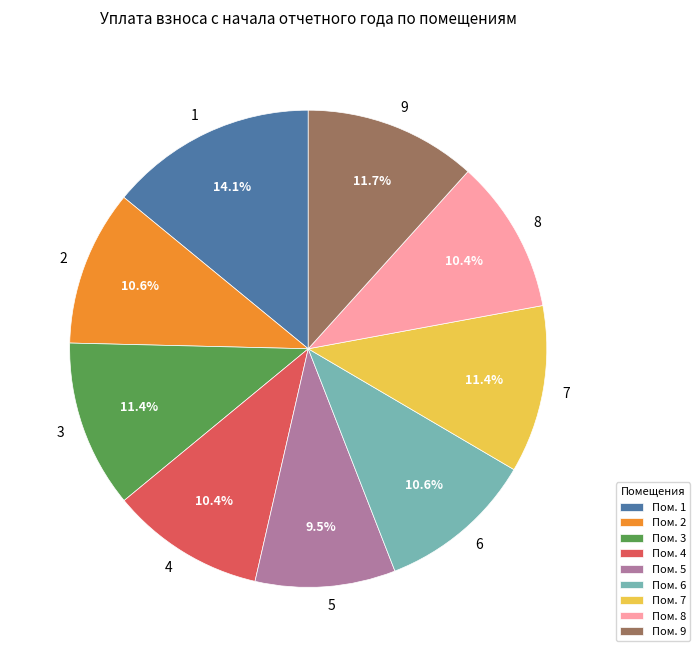

Does any single category account for the majority?

No